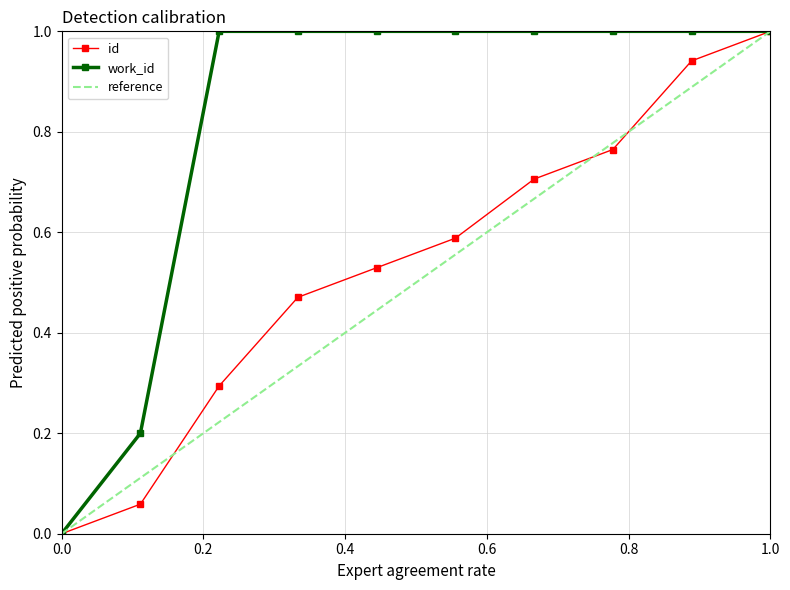

True or false: id has more than 1 points higher than both neighbors.

False